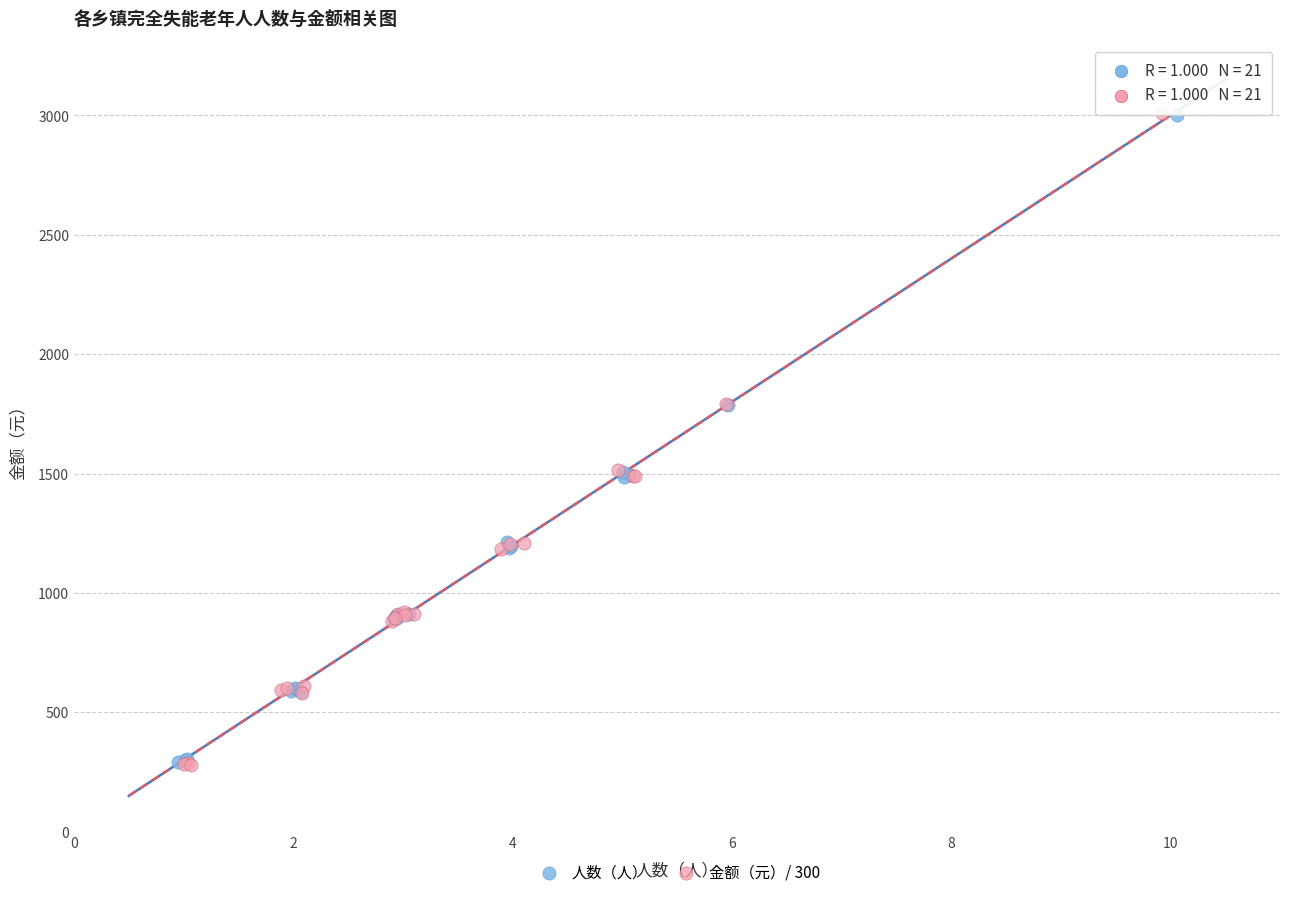

Which series has the widest spread of Y values?

金额（元）/ 300